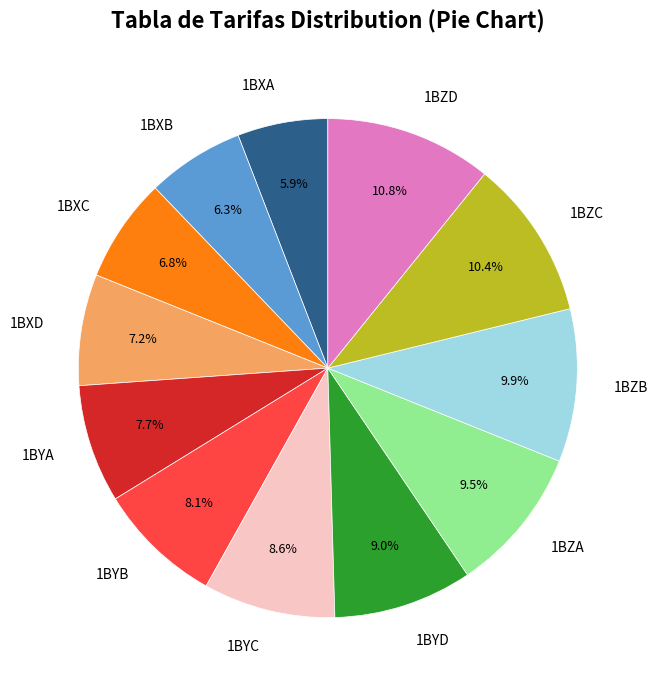

To the nearest percent, what percentage of the pie is 1BYC?

9%